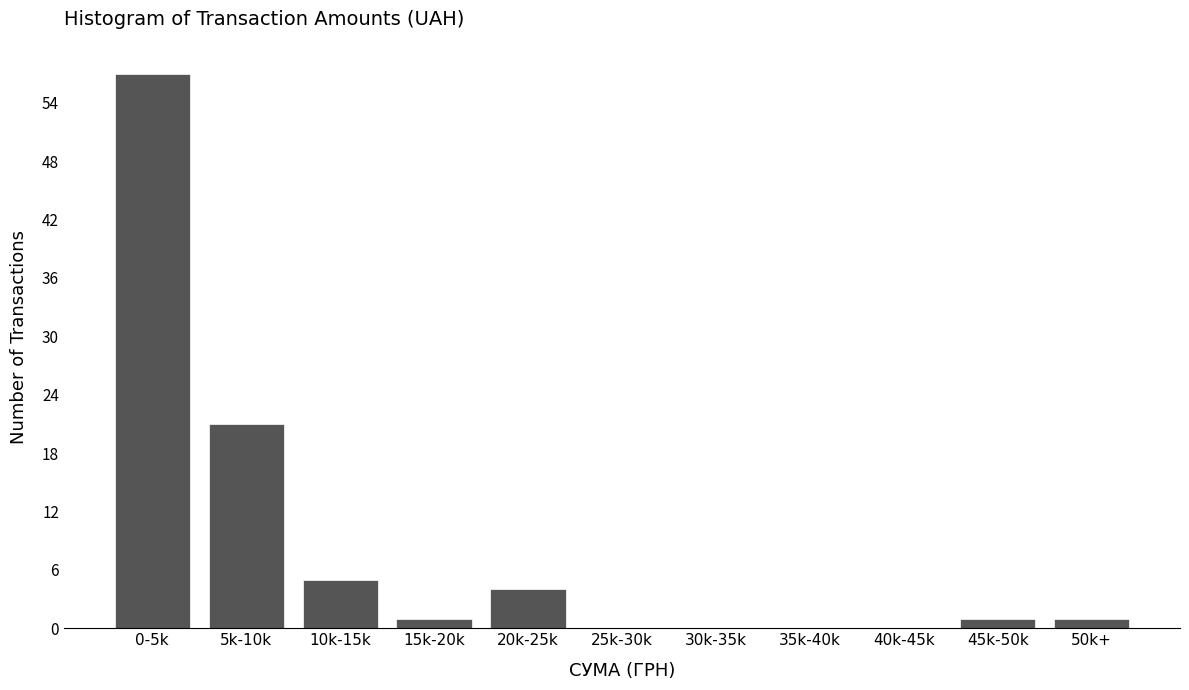

Reading left to right, extract all data points from this chart.

0-5k=57	5k-10k=21	10k-15k=5	15k-20k=1	20k-25k=4	25k-30k=0	30k-35k=0	35k-40k=0	40k-45k=0	45k-50k=1	50k+=1